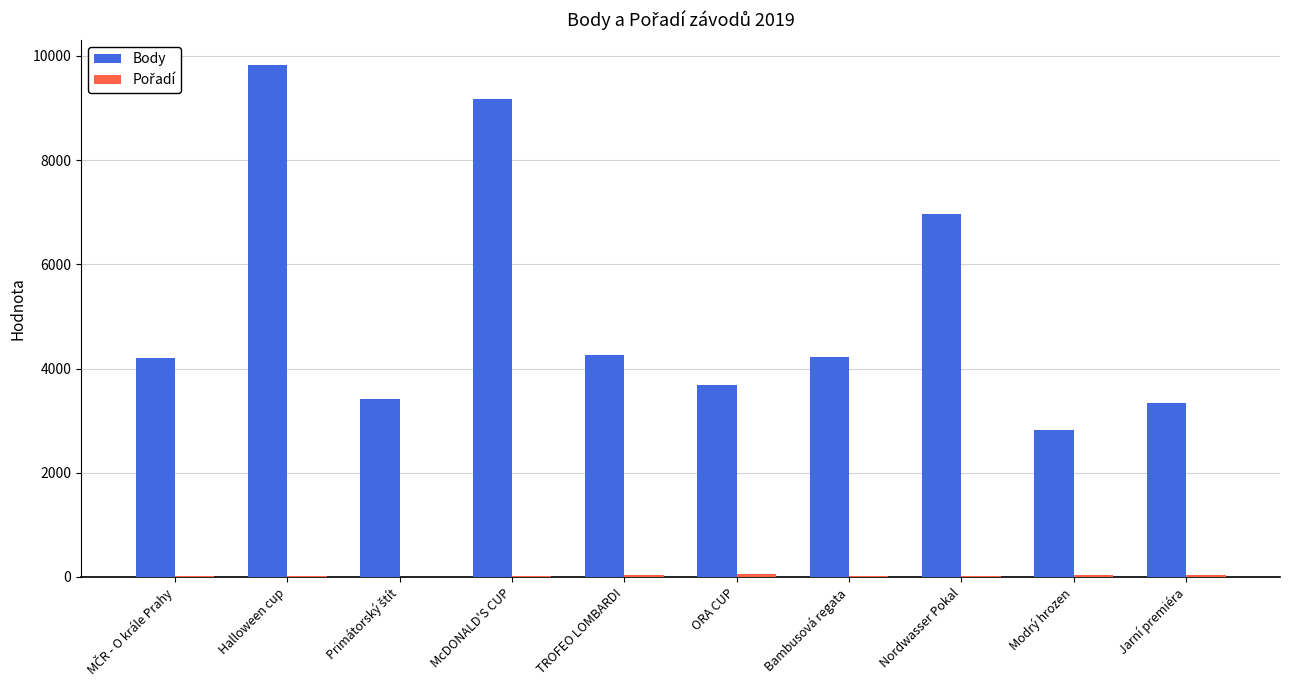

At which category is the sum across all series the highest?

Halloween cup